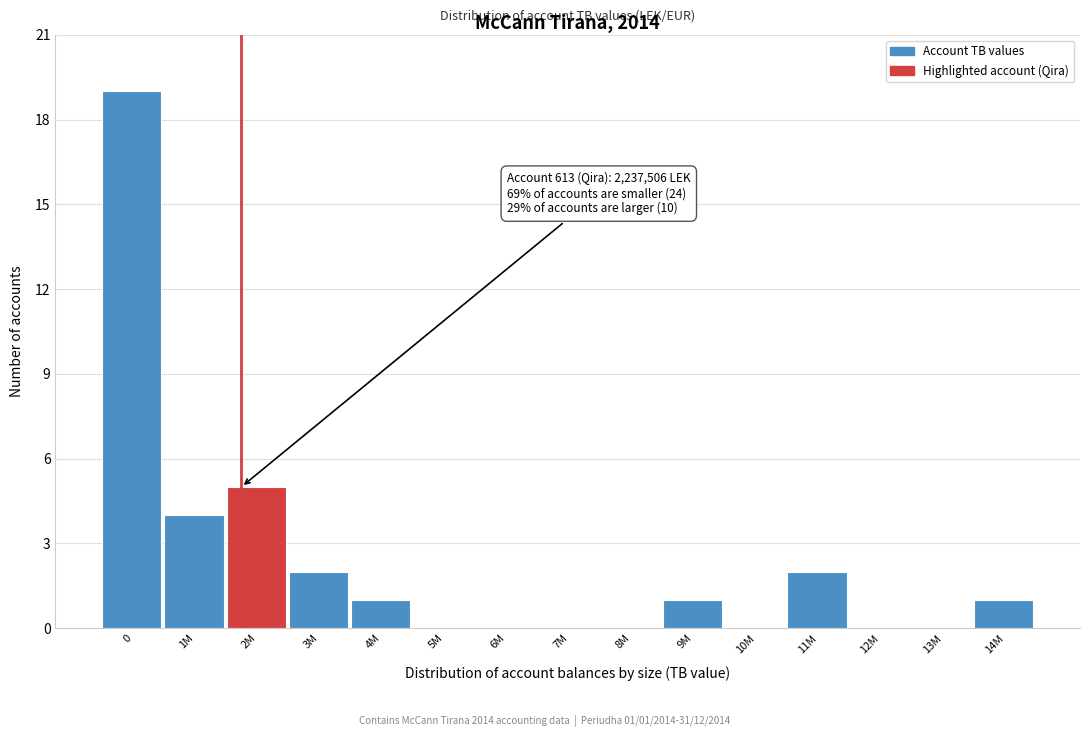

Reading left to right, list all the values displayed in this chart.

0=19	1M=4	2M=5	3M=2	4M=1	5M=0	6M=0	7M=0	8M=0	9M=1	10M=0	11M=2	12M=0	13M=0	14M=1